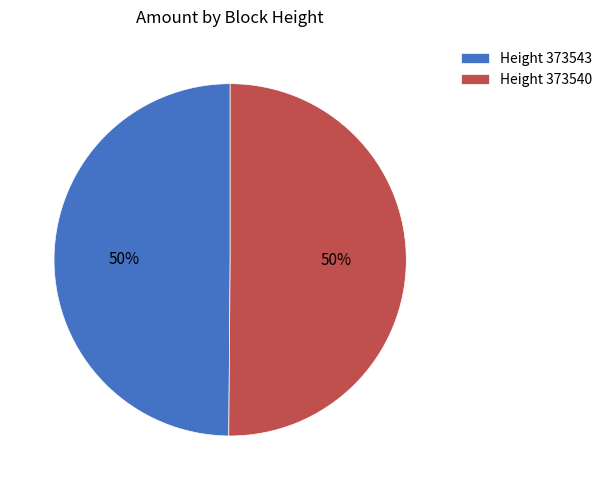

To the nearest percent, what is the average slice percentage?

50%